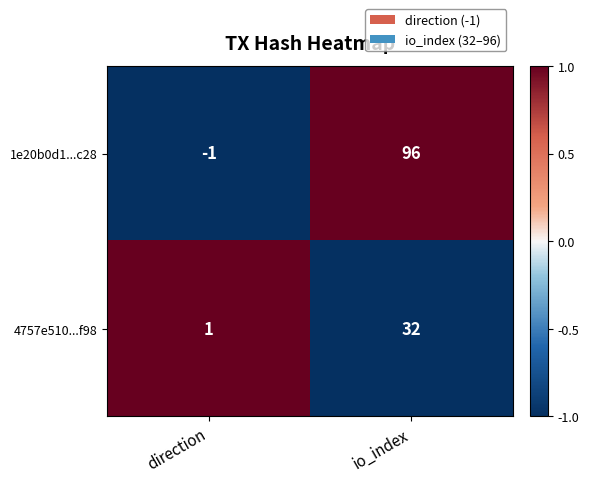

Which category has the highest value across all series?

io_index